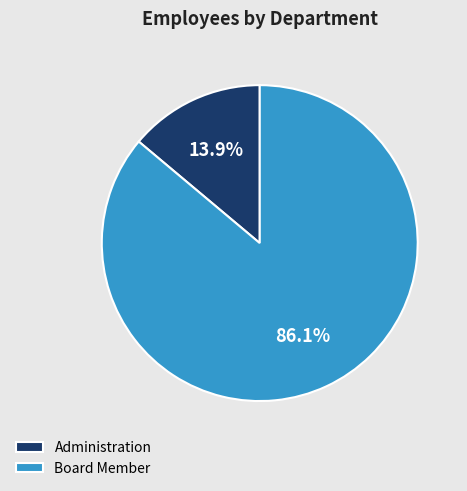

To the nearest percent, what is the combined percentage of Administration and Board Member?

100%